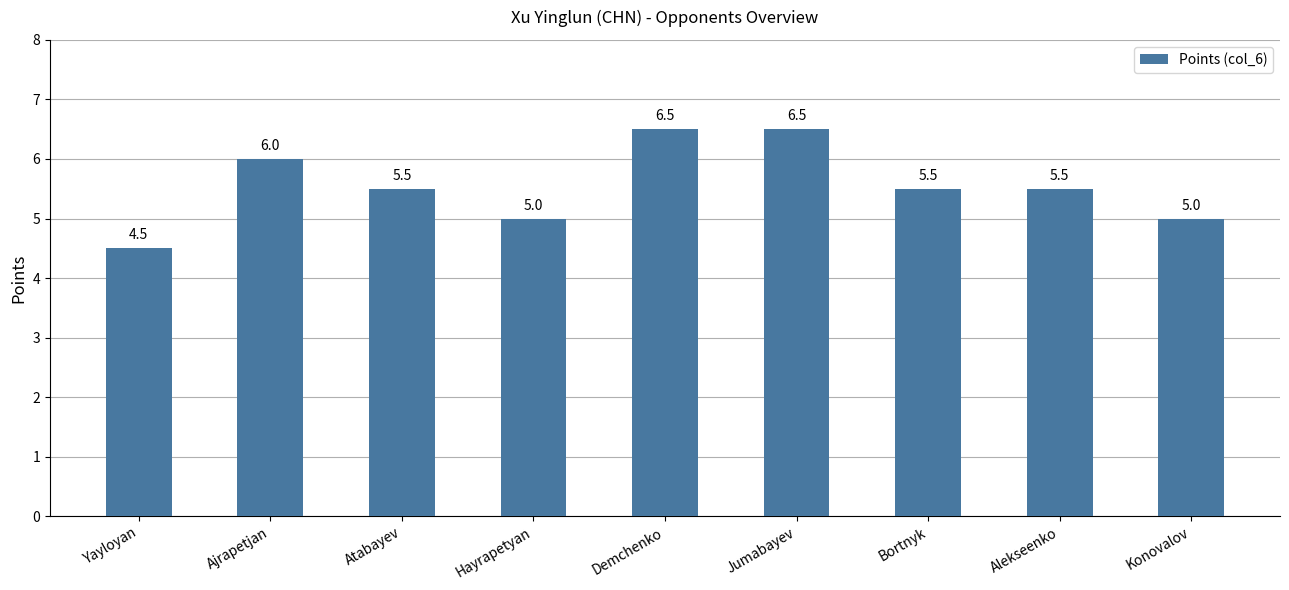

Where does the data first go above 5?

Ajrapetjan